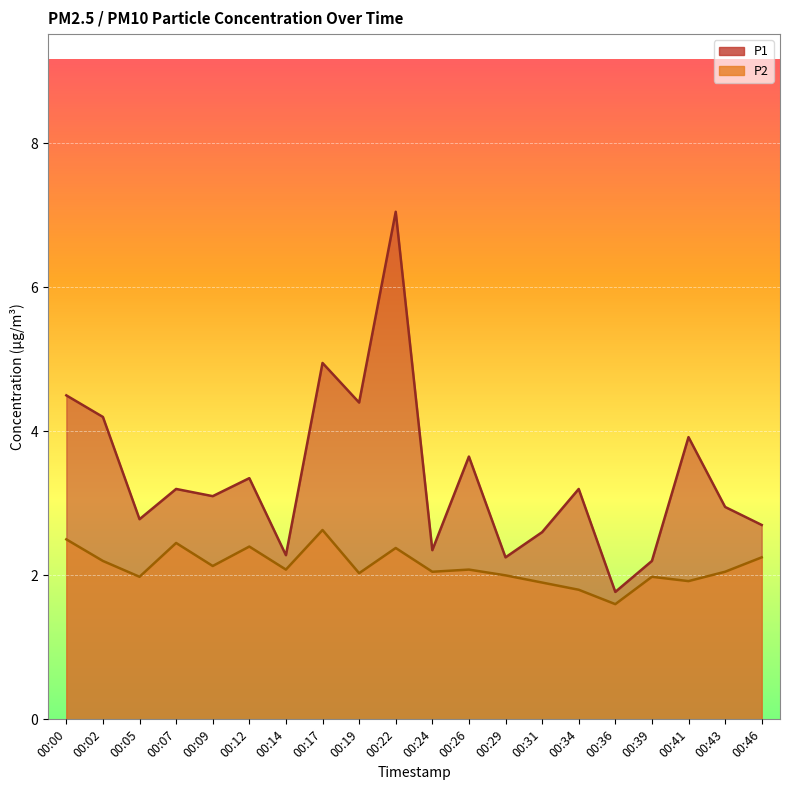

What is the sum of all P1 values?

67.4